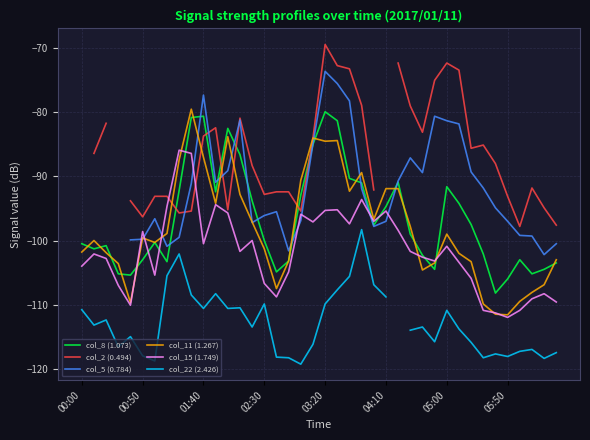

In col_15 (1.749), how many points are lower than both neighbors (excluding endpoints)?

10